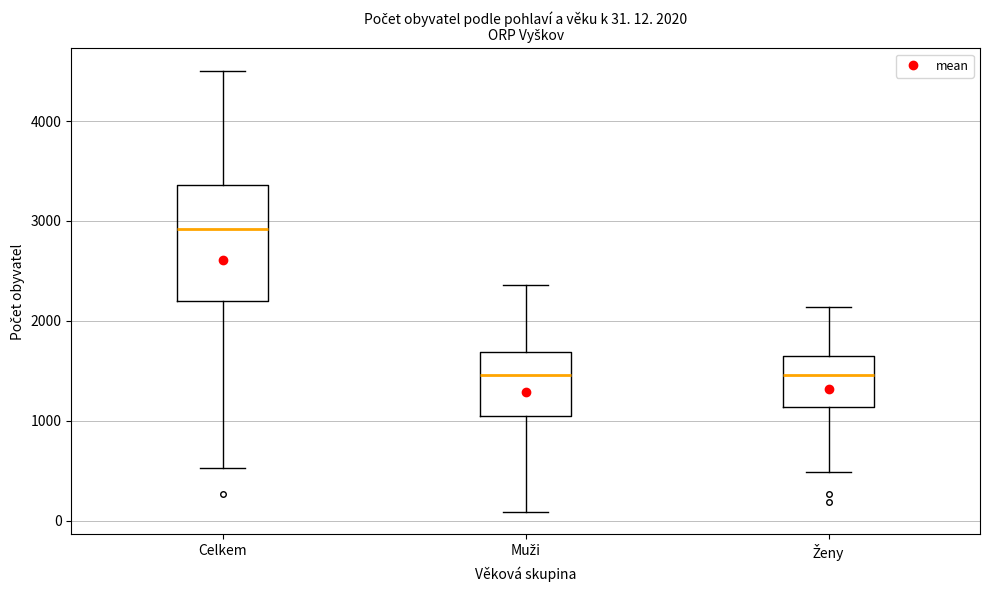

Which box is the tallest, from its lower edge to its upper edge?

Celkem